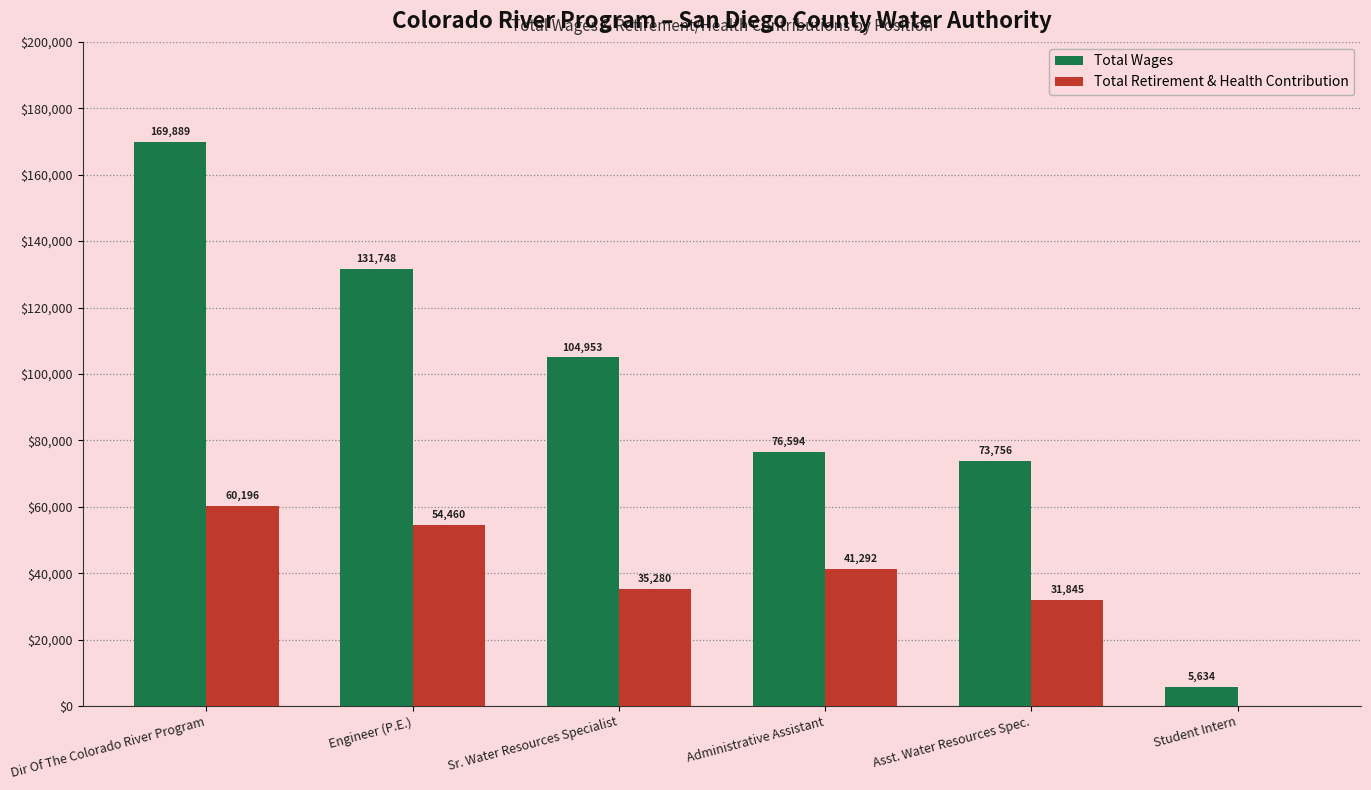

The Total Retirement & Health Contribution series shows 41292 at Administrative Assistant. True or false?

True